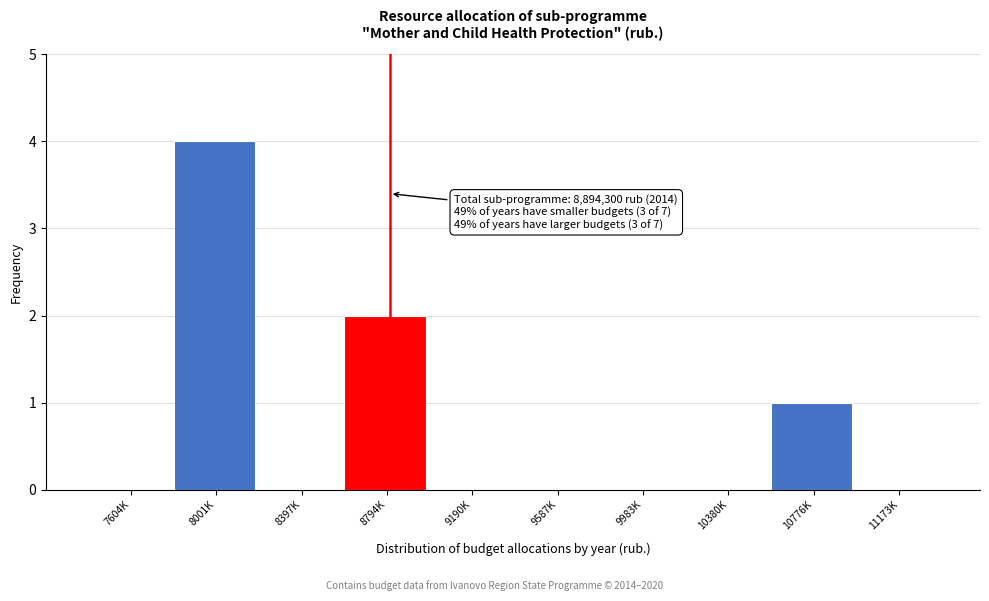

Reading right to left, extract all data points from this chart.

11173K=0	10776K=1	10380K=0	9983K=0	9587K=0	9190K=0	8794K=2	8397K=0	8001K=4	7604K=0